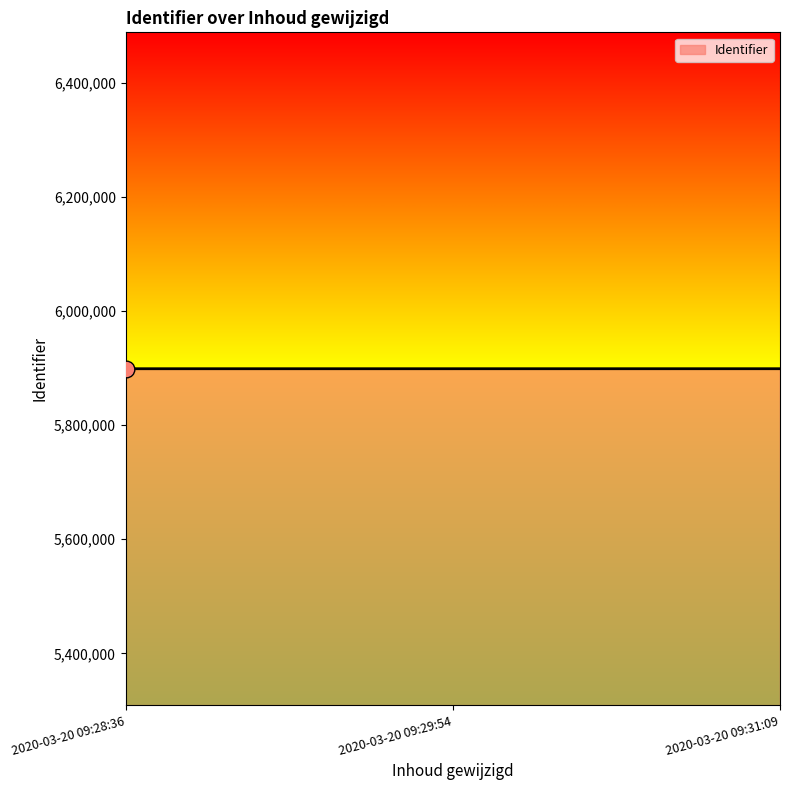

What is the smallest value displayed?

5899067